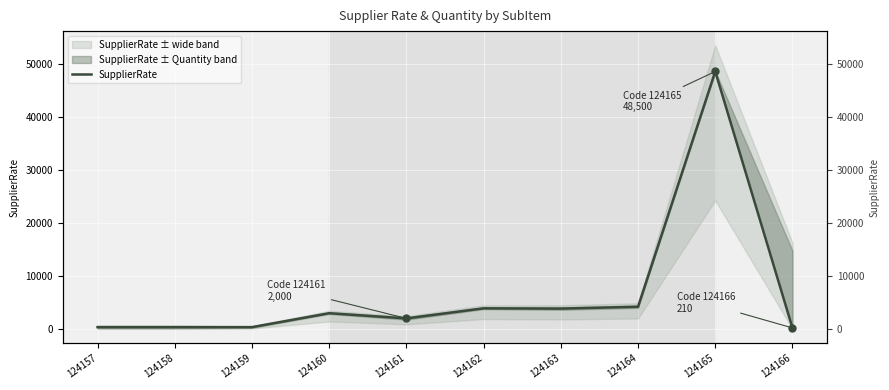

List the labels in order of value, smallest first.

124166, 124157, 124158, 124159, 124161, 124160, 124163, 124162, 124164, 124165